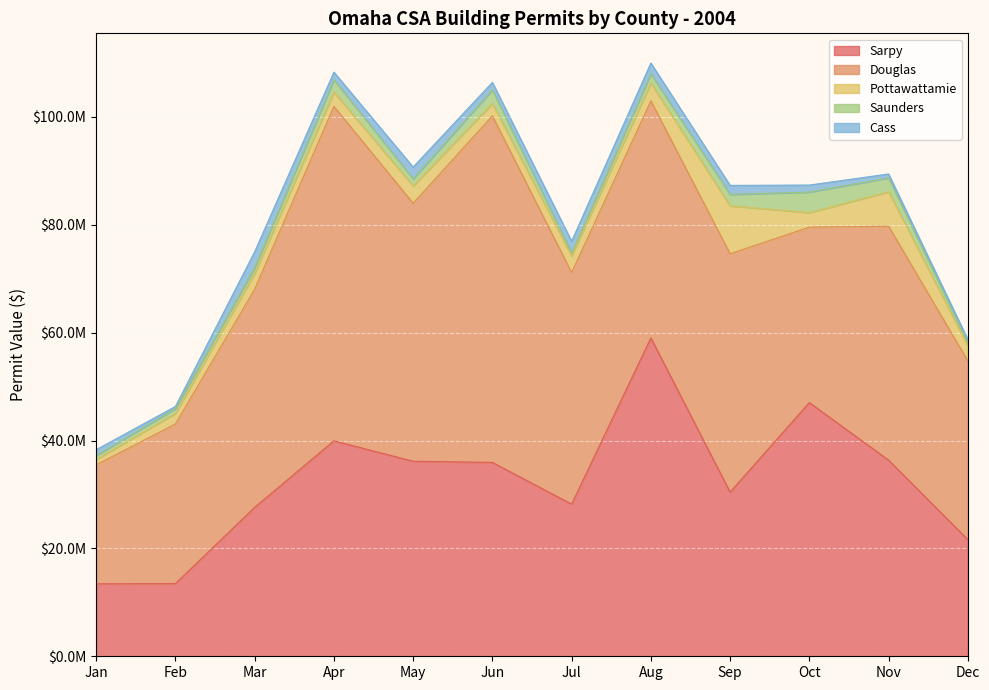

Count the number of data series in this chart.

5